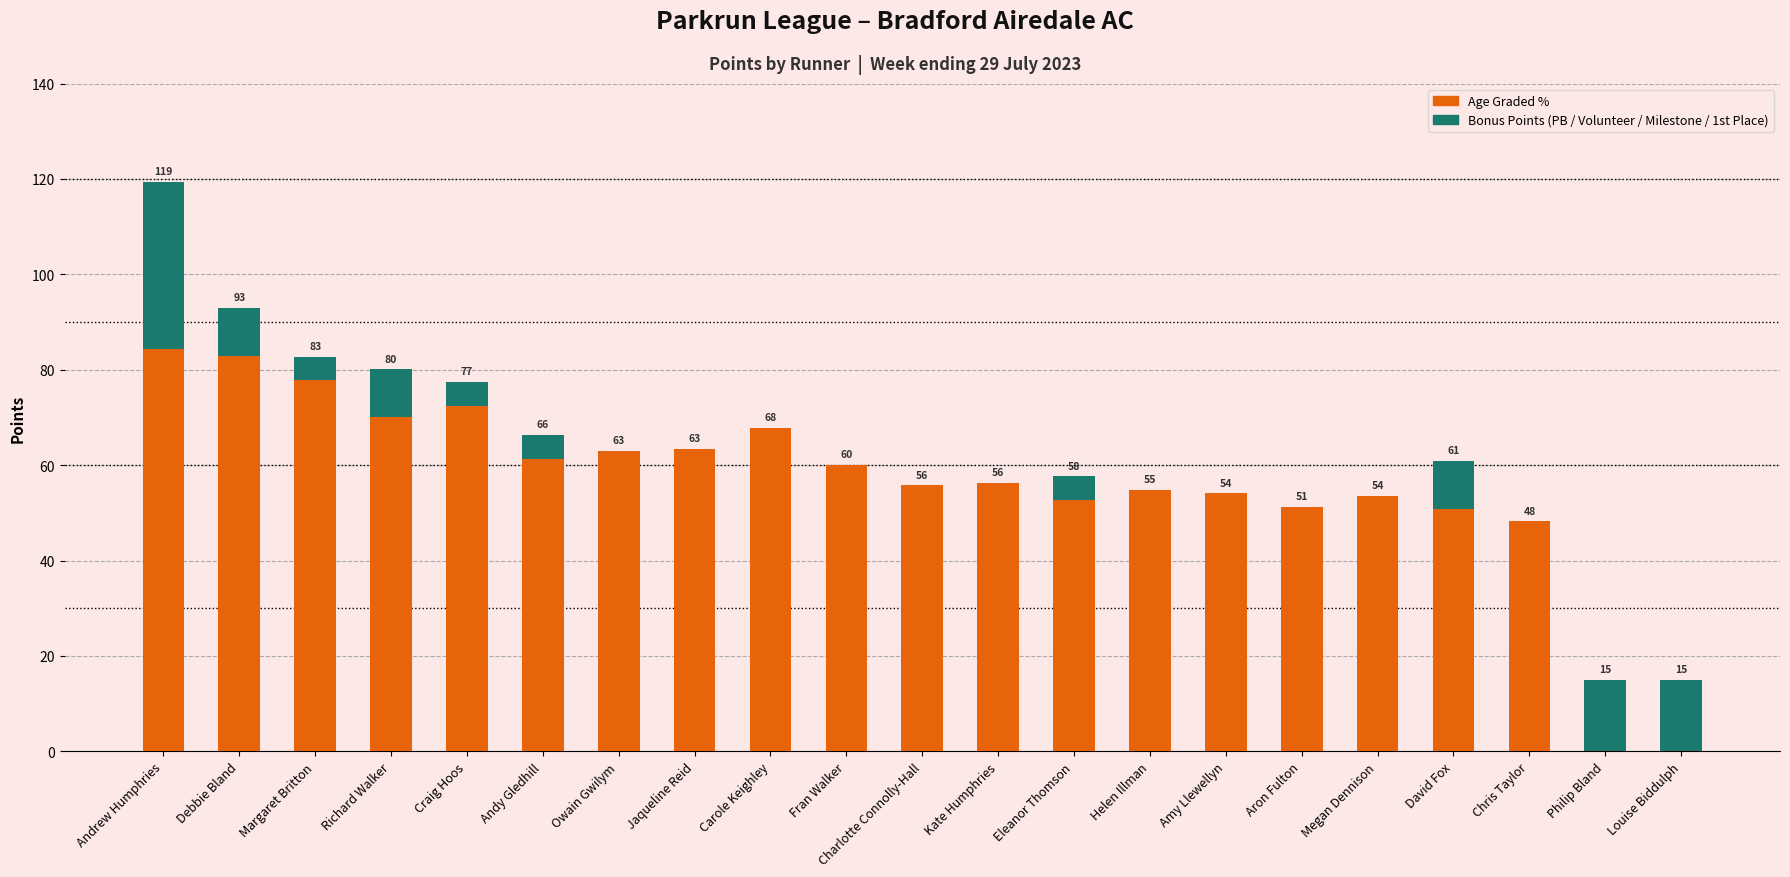

What is the total value across all series at Louise Biddulph?

15.0